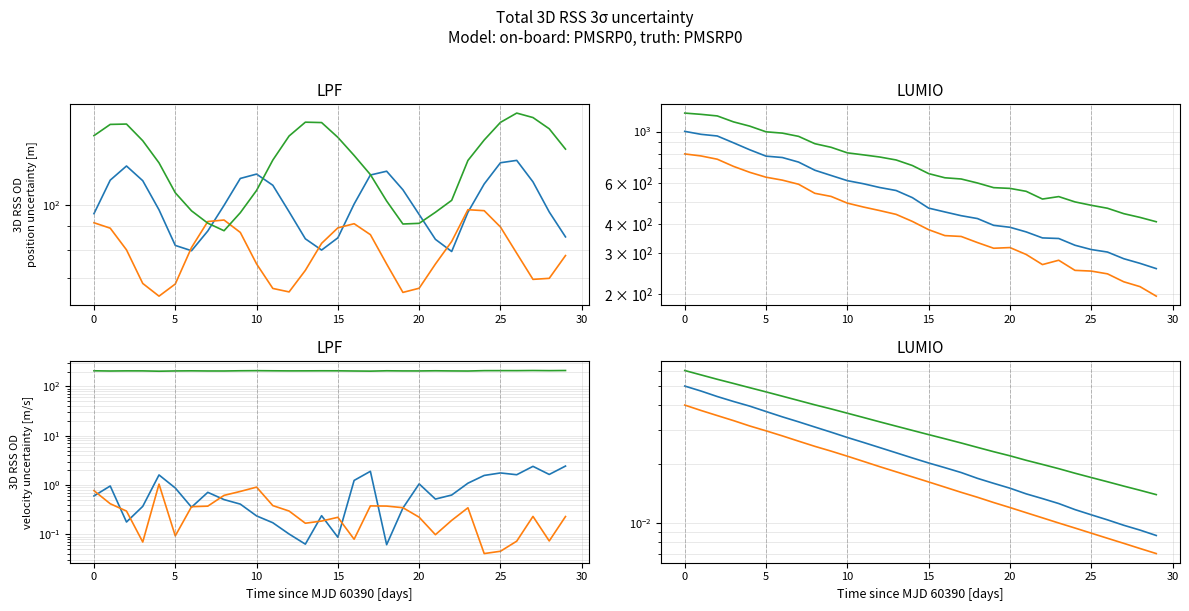

True or false: col3_vals and col_516 intersect in this chart.

False